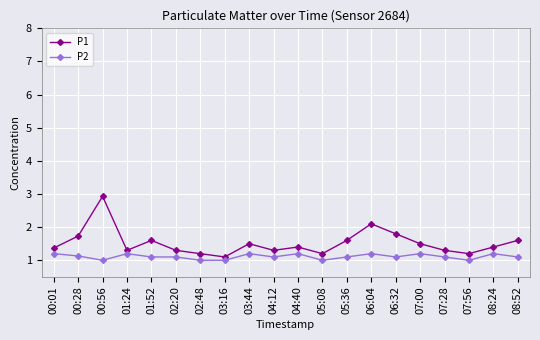

What position from the left is 00:56?

3